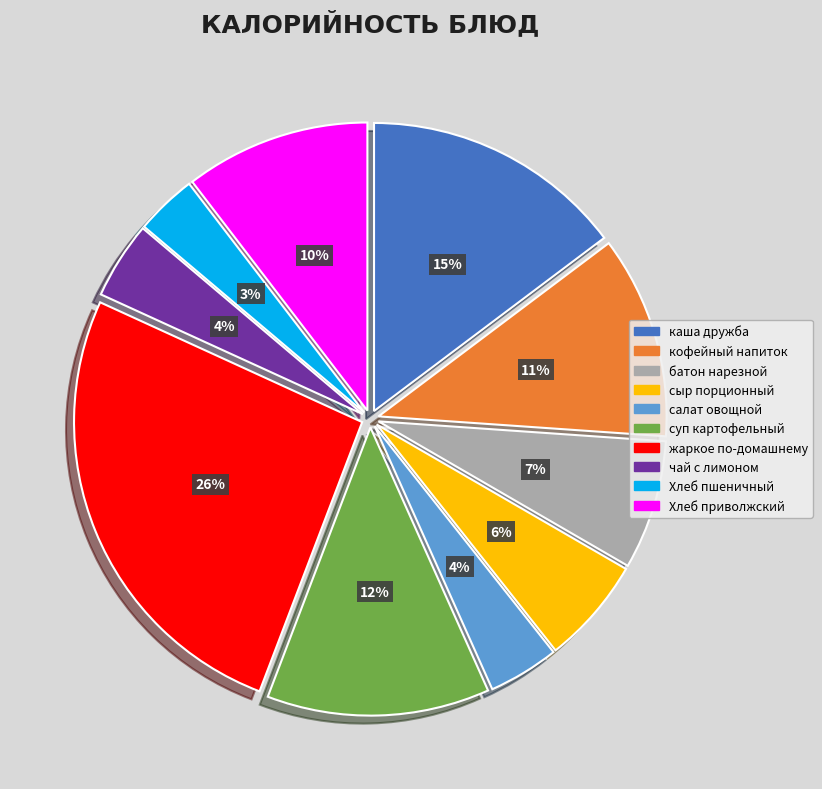

How many segments does this pie chart have?

10